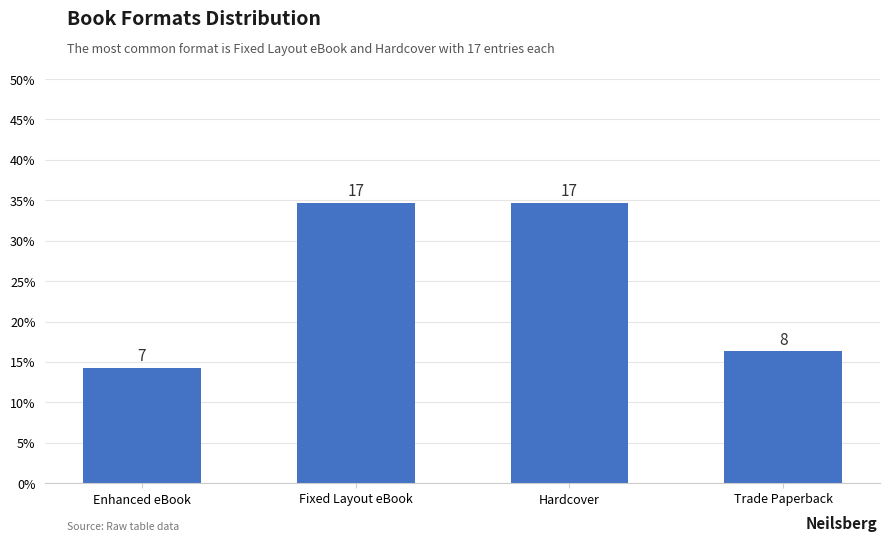

Which has a higher value, Enhanced eBook or Trade Paperback?

Trade Paperback